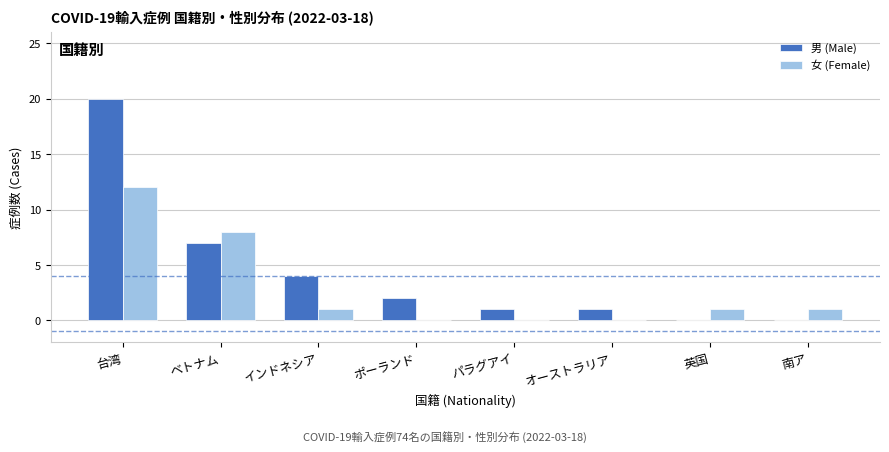

Reading left to right, extract all data points from this chart.

男 (Male): 台湾=20	ベトナム=7	インドネシア=4	ポーランド=2	パラグアイ=1	オーストラリア=1	英国=0	南ア=0
女 (Female): 台湾=12	ベトナム=8	インドネシア=1	ポーランド=0	パラグアイ=0	オーストラリア=0	英国=1	南ア=1